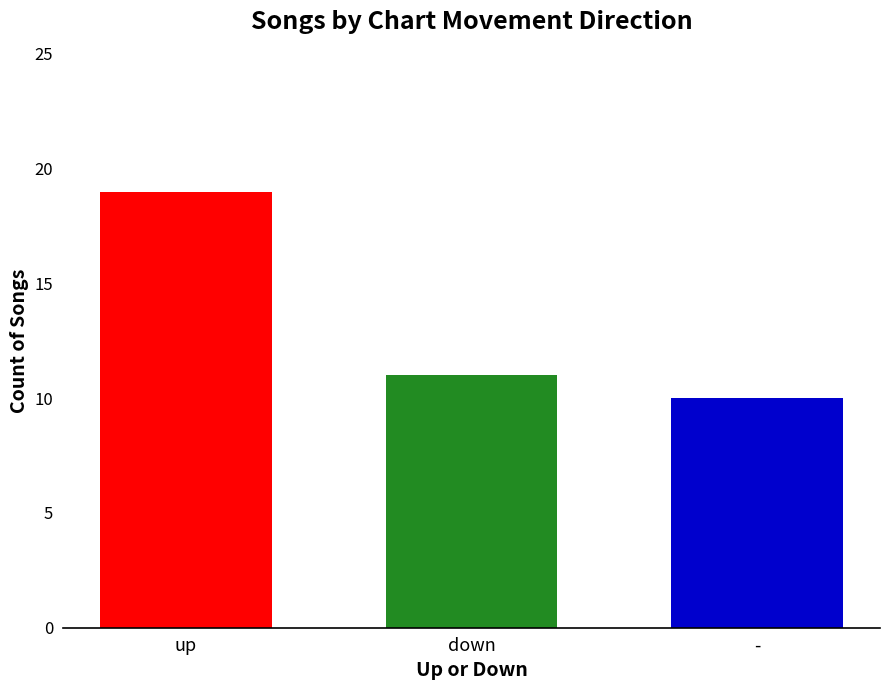

What is the spread (max minus min) of values at down?

9